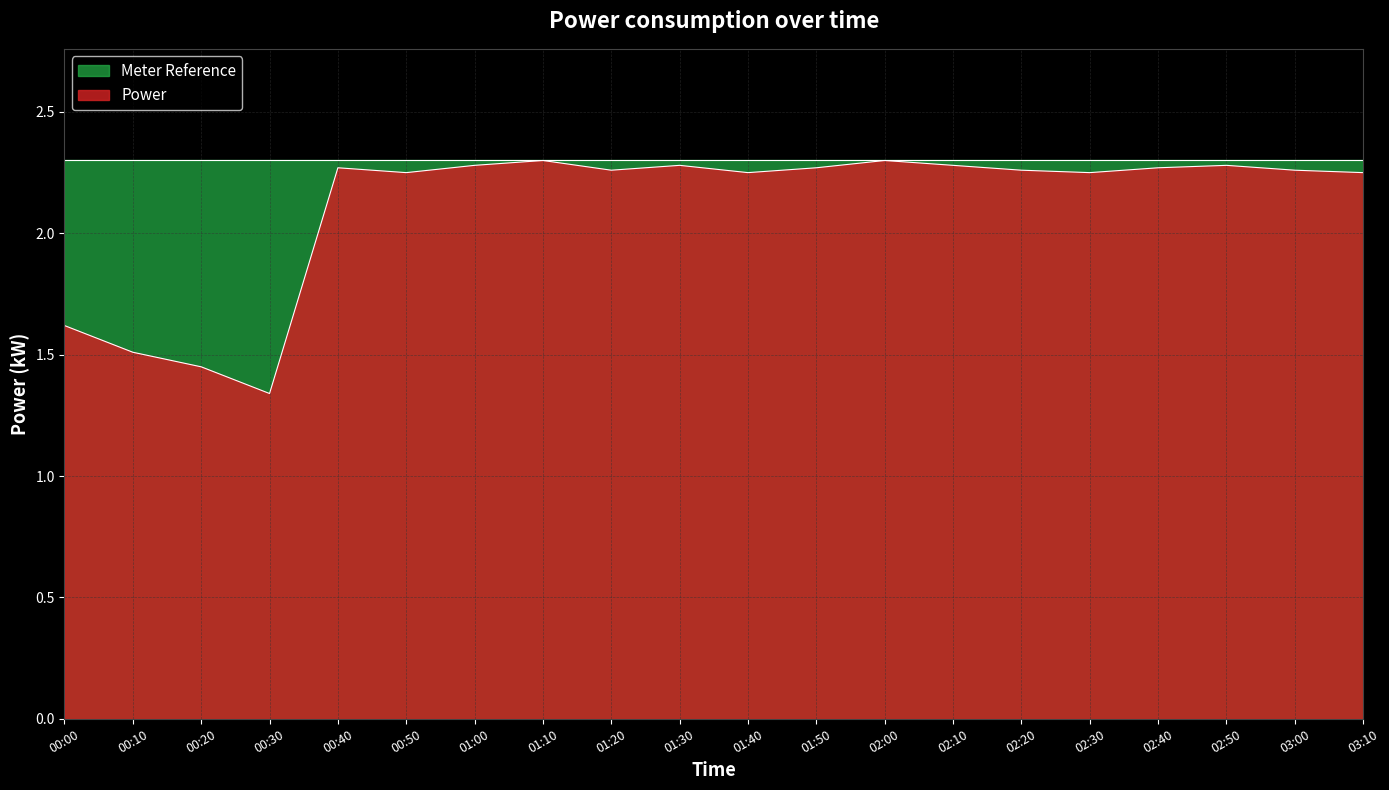

The value at 02:10 is 2.3. True or false?

True